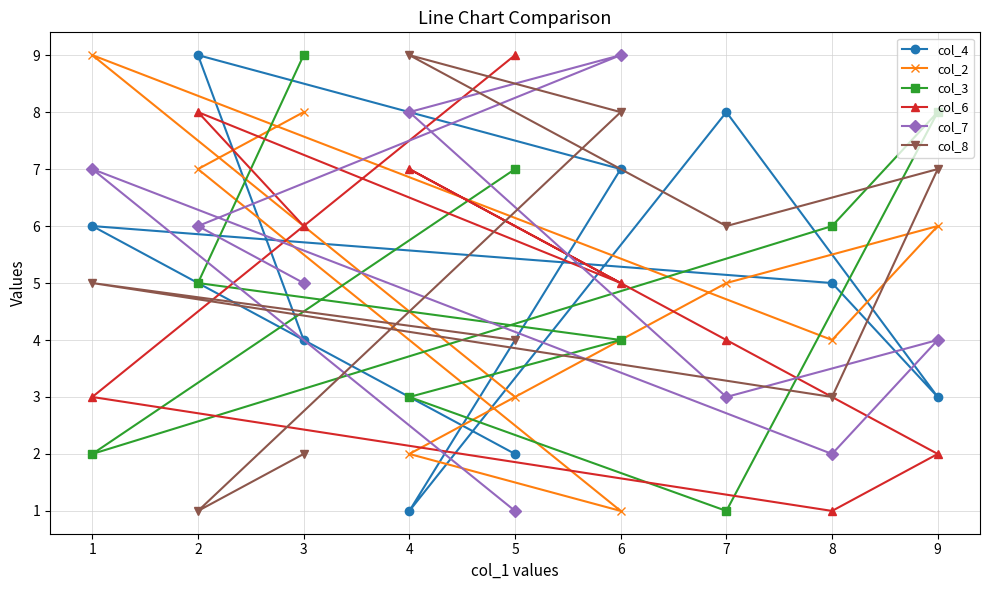

At which category is the sum across all series the highest?

2